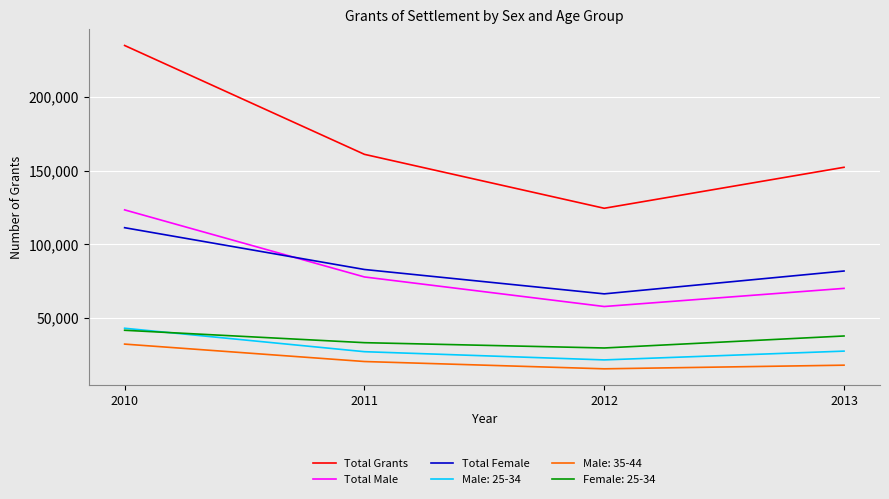

What is the difference between the second highest and minimum values in the Total Male series?

20015